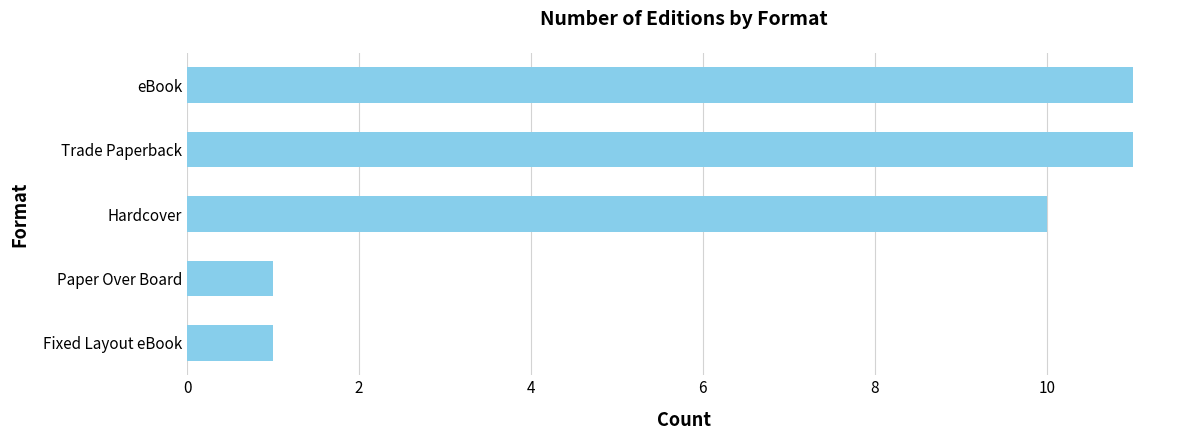

How many distinct data groups are displayed?

1